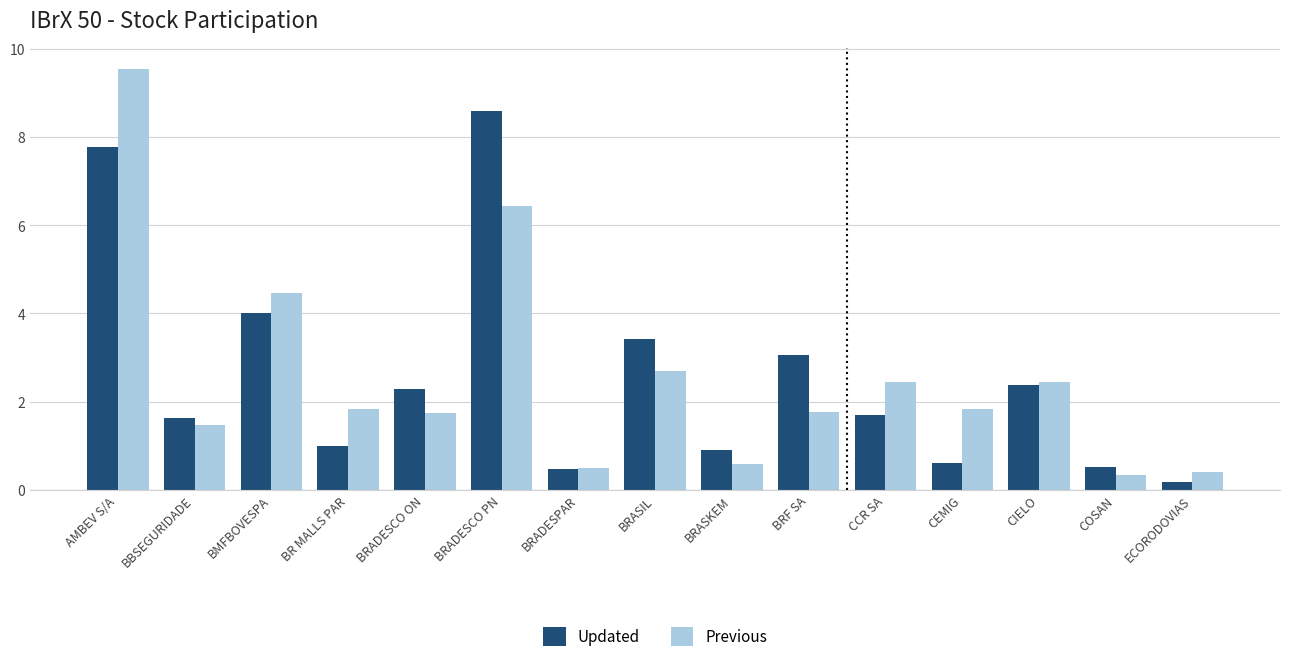

How many distinct data groups are displayed?

2